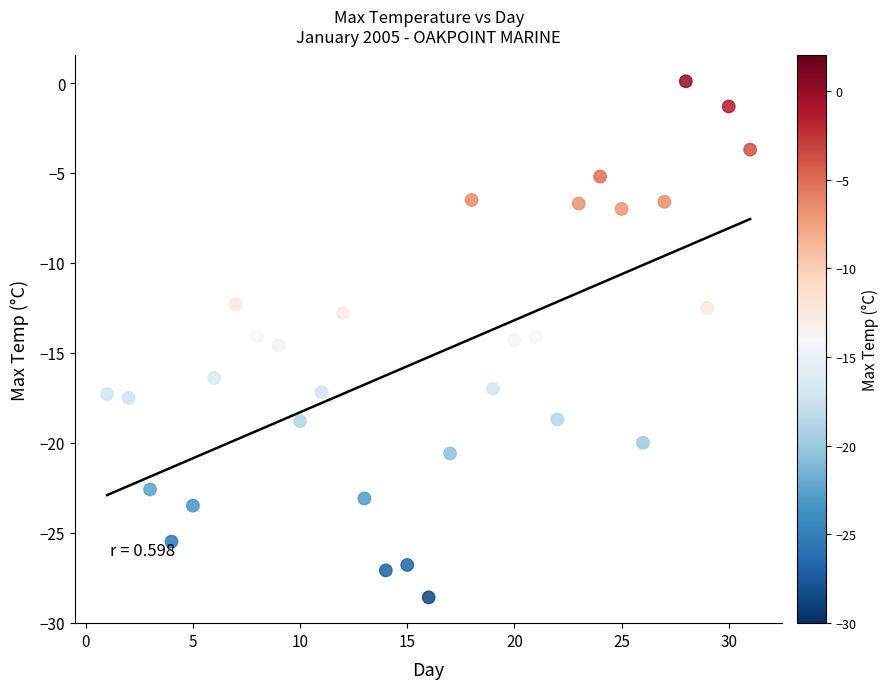

What is the range of Y values (max minus min)?

28.7